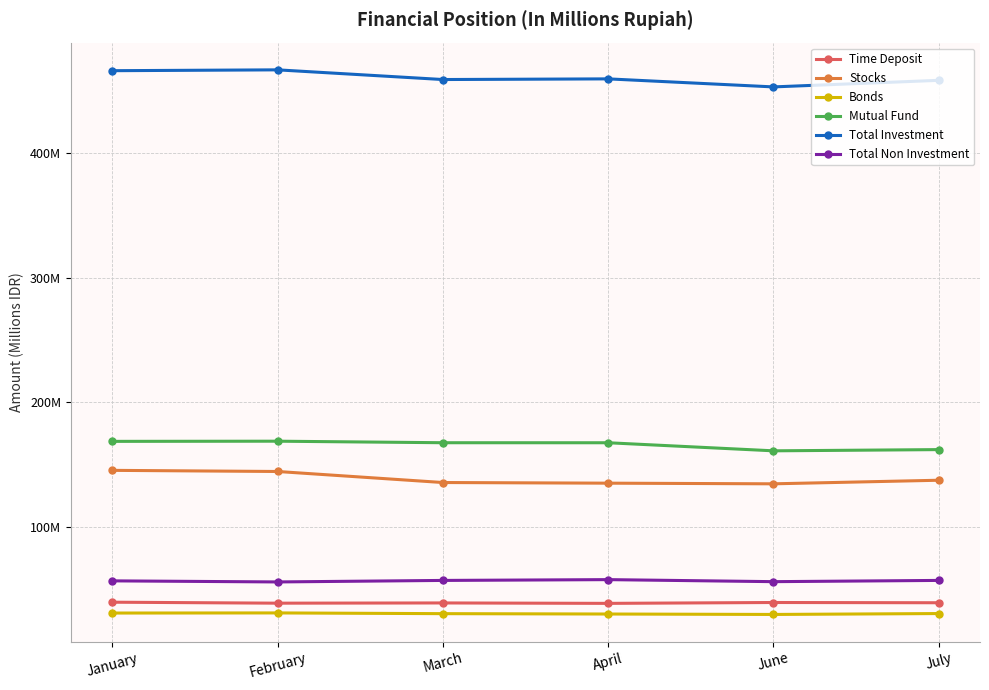

What is the difference between the highest and lowest values at March?

428319455.6